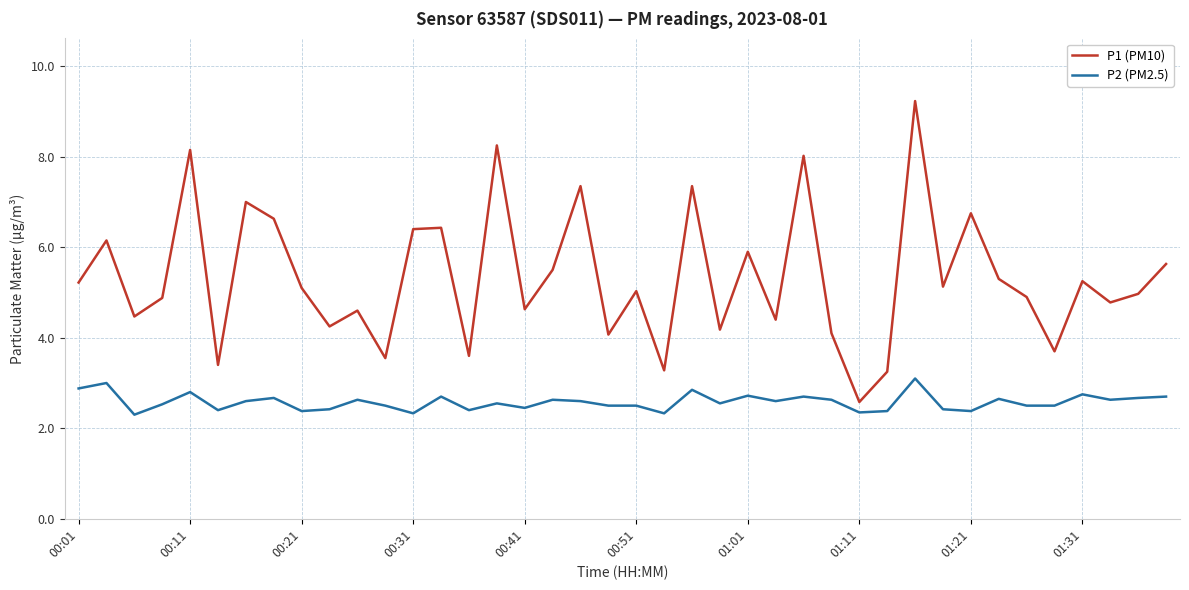

Rank the series by their average value, from lowest to highest.

P2 (PM2.5), P1 (PM10)